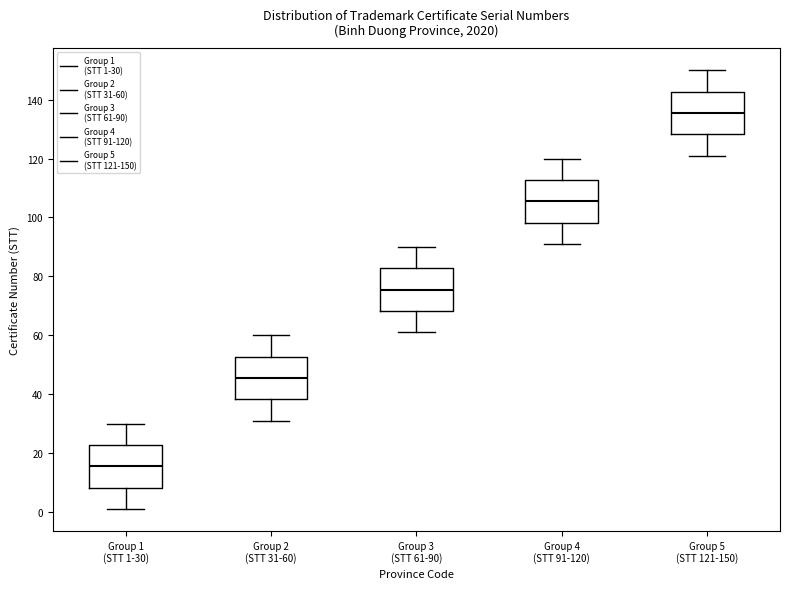

Reading left to right, transcribe this box plot: for each box, give where its median line is, the range the box spans, and where its two whiskers end, as read against the y-axis. The values are not printed on the chart, so give them approximately, as read against the axis.

Group 1 (STT 1-30): median 16, box 8 to 22, whiskers 2 to 30
Group 2 (STT 31-60): median 46, box 38 to 52, whiskers 32 to 60
Group 3 (STT 61-90): median 76, box 68 to 82, whiskers 62 to 90
Group 4 (STT 91-120): median 106, box 98 to 112, whiskers 92 to 120
Group 5 (STT 121-150): median 136, box 128 to 142, whiskers 122 to 150